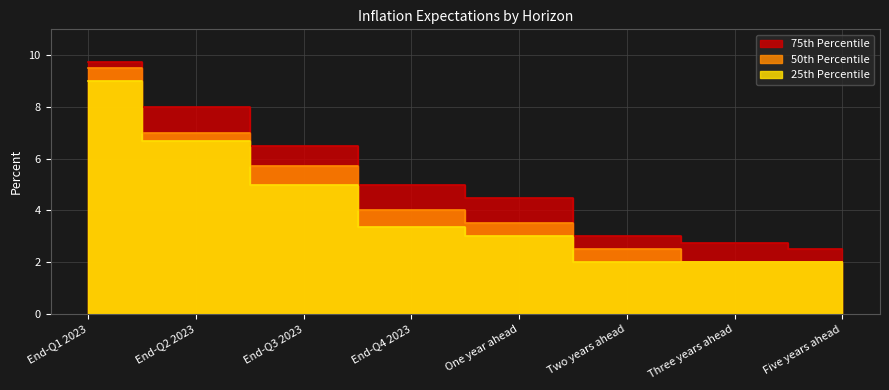

True or false: 50th Percentile and 25th Percentile cross at least once.

False